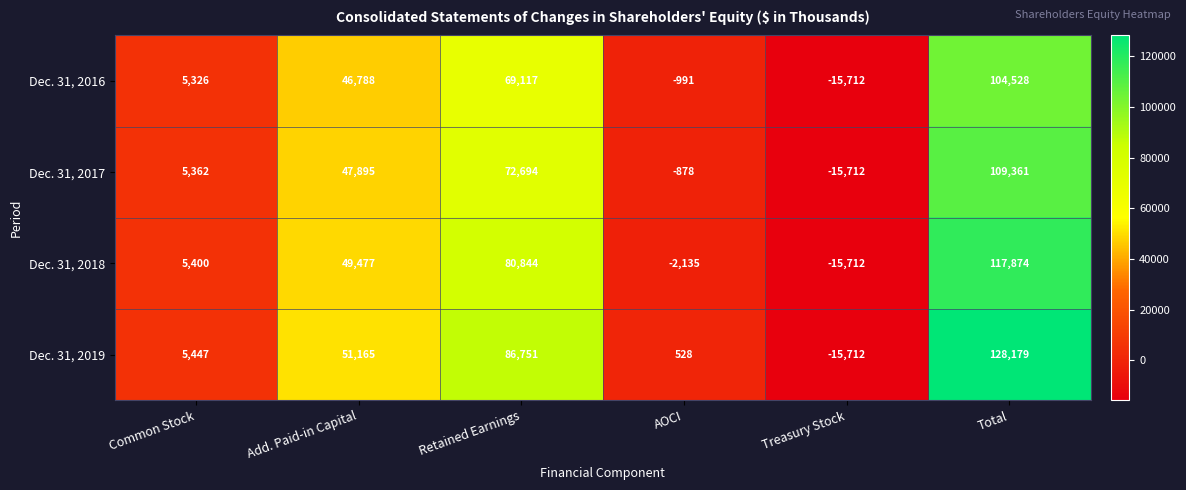

Rank the series at AOCI from lowest to highest value.

Dec. 31, 2018, Dec. 31, 2016, Dec. 31, 2017, Dec. 31, 2019